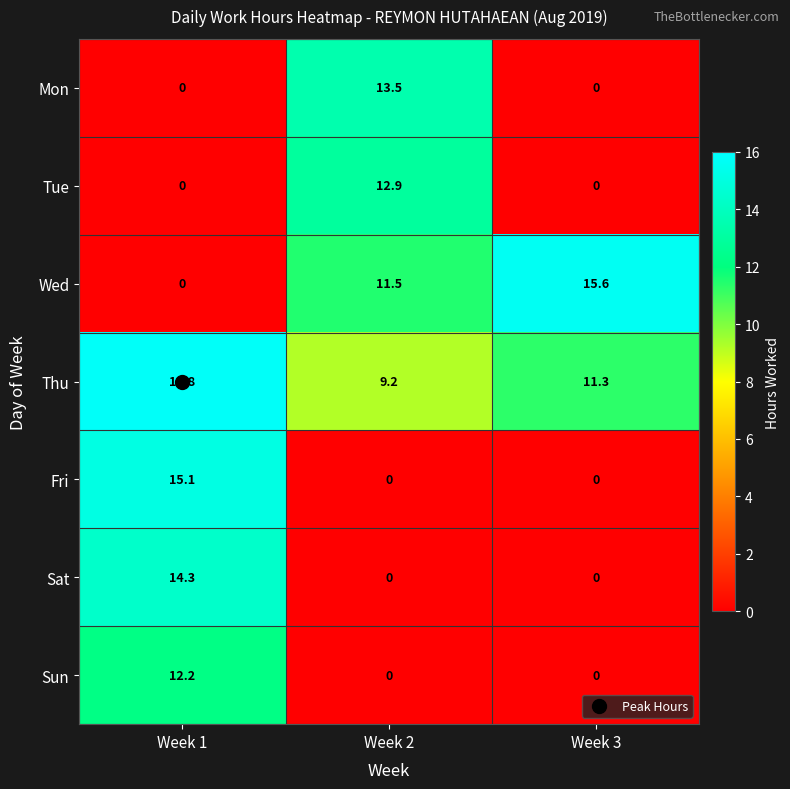

What is the sum of all Sat values?

14.3